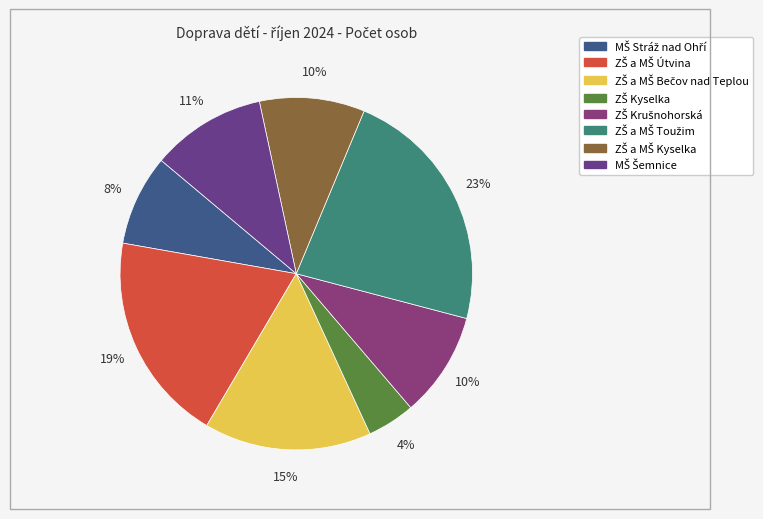

Count the number of slices in the pie.

8